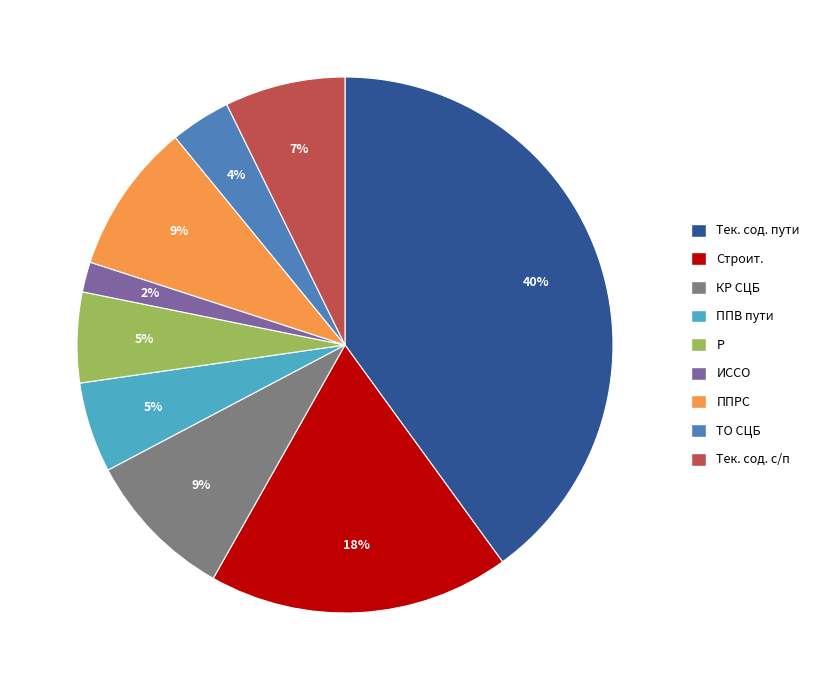

To the nearest percent, what is the average slice percentage?

11%